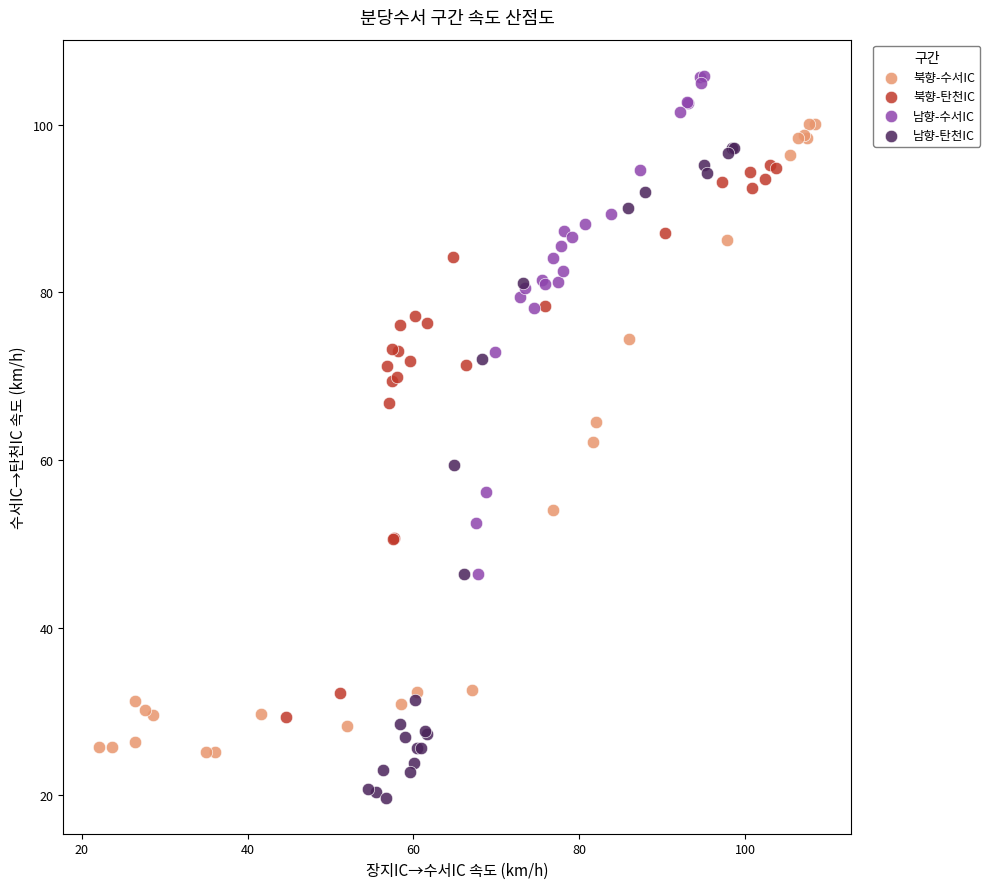

Which series reaches the minimum Y coordinate?

남향-탄천IC